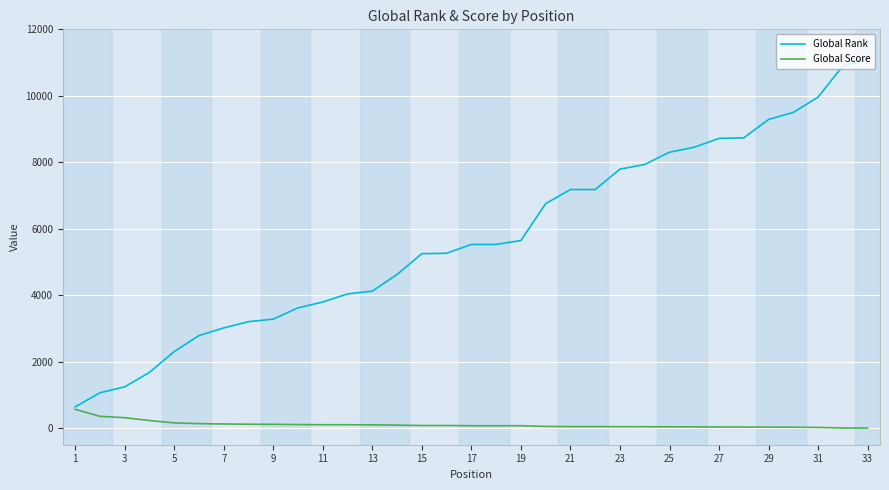

Which series has the widest spread of values?

Global Rank